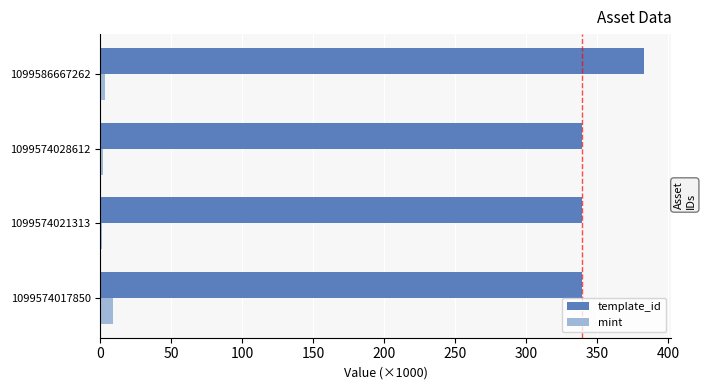

What is the average value of the mint series?

3.8